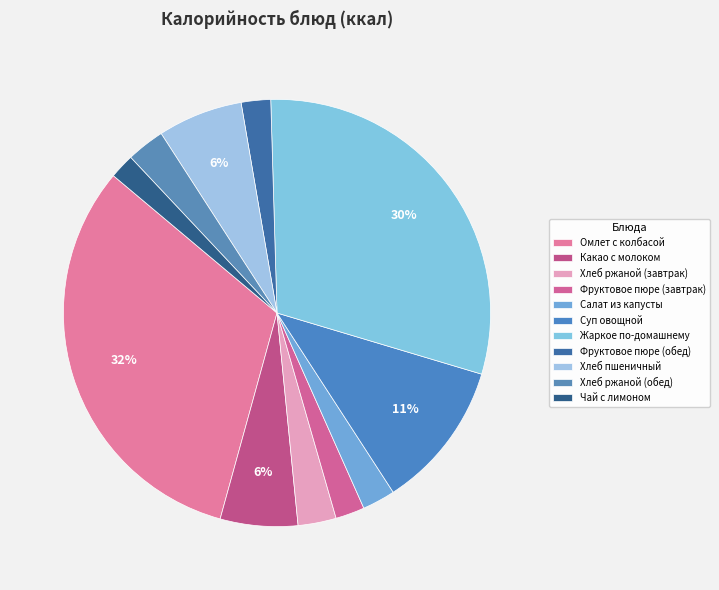

How much of the chart is everything except Жаркое по-домашнему?

69.9%